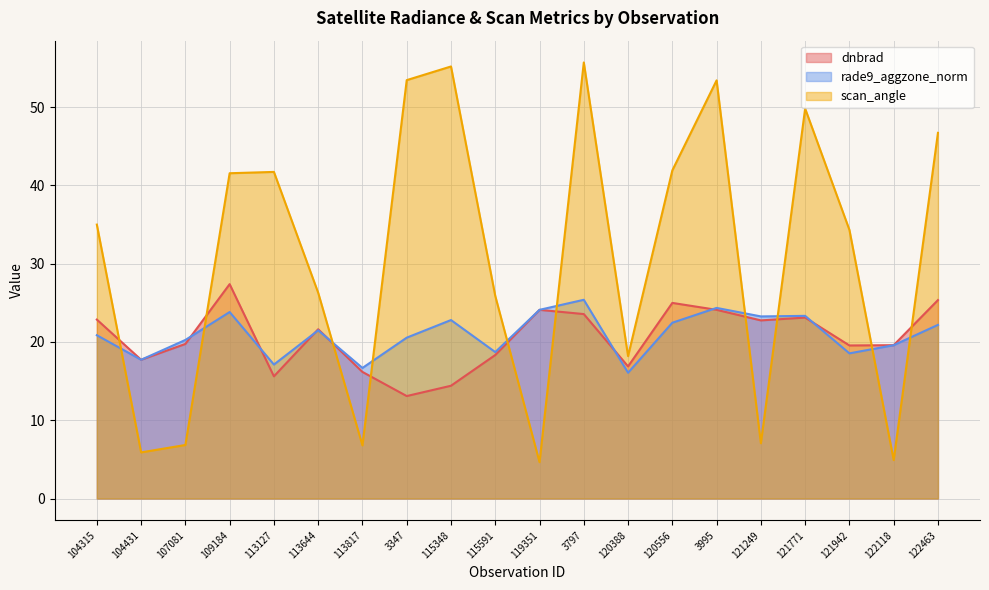

The value of rade9_aggzone_norm at 115348 is 10.0. True or false?

False